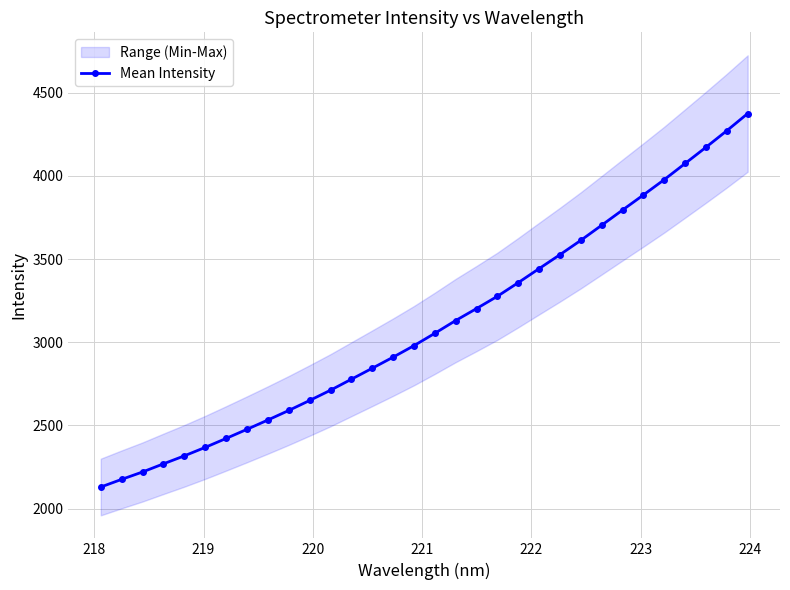

Count the number of values greater than 3054.

16